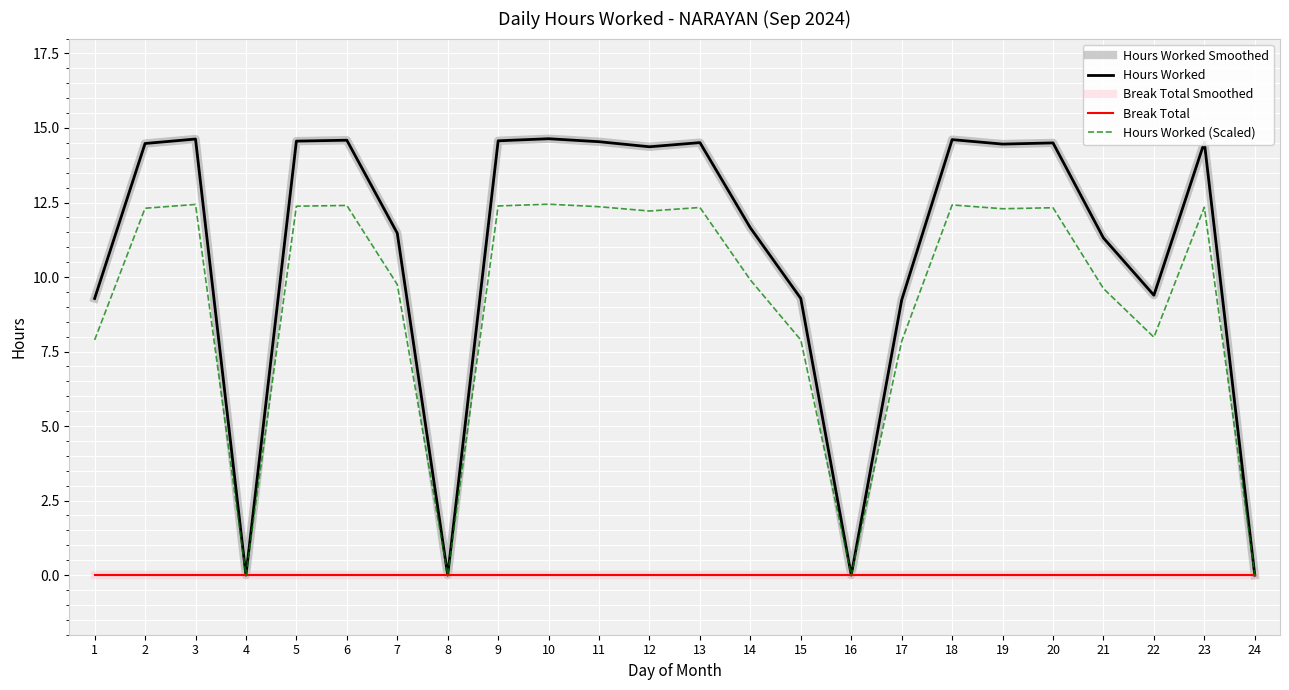

Does the chart display data point markers on the line(s)?

No